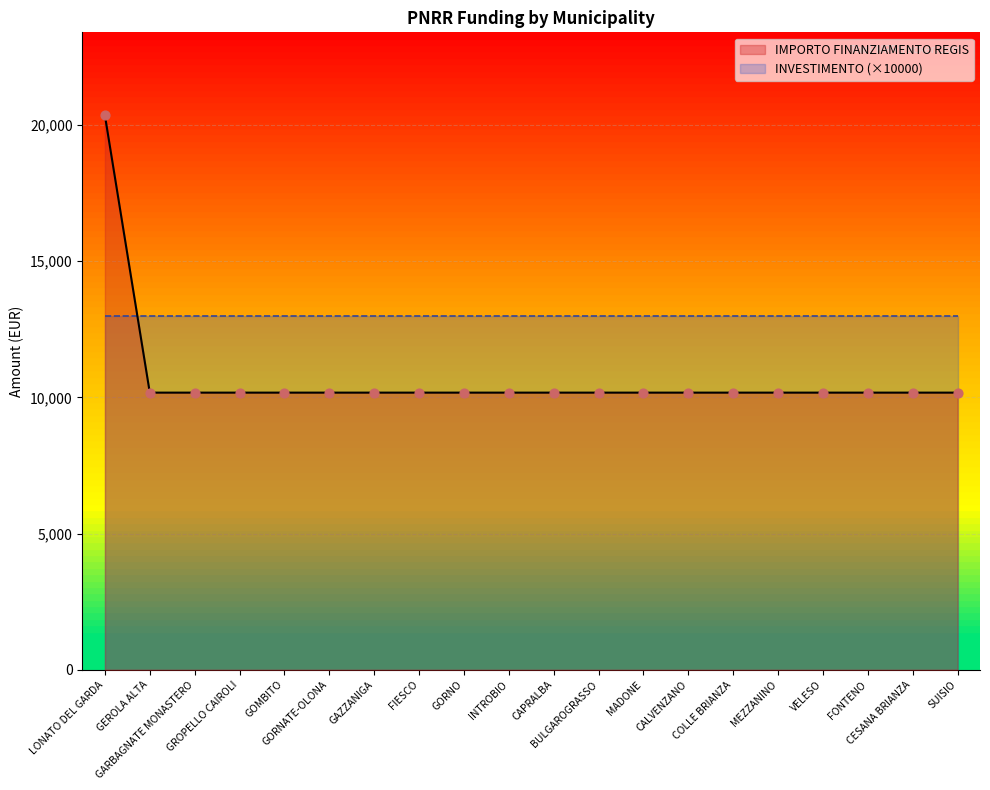

What is the ratio of the value at GORNATE-OLONA to the value at GROPELLO CAIROLI?

1.0